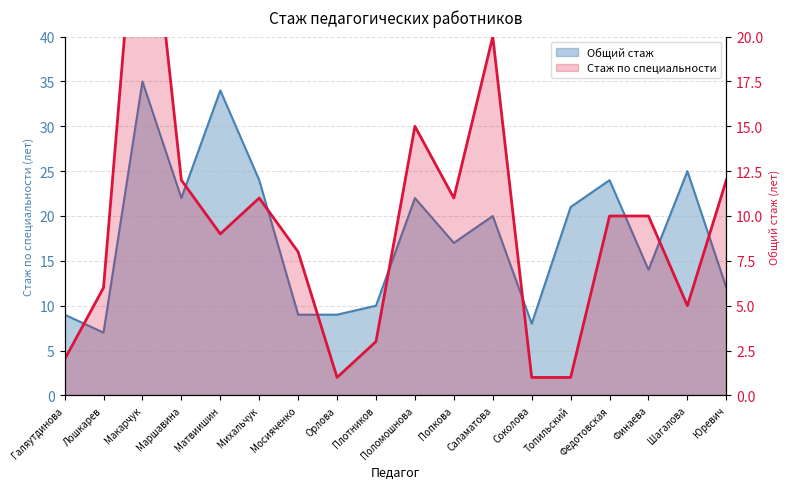

What is the label of the 4th point from the right?

Федотовская